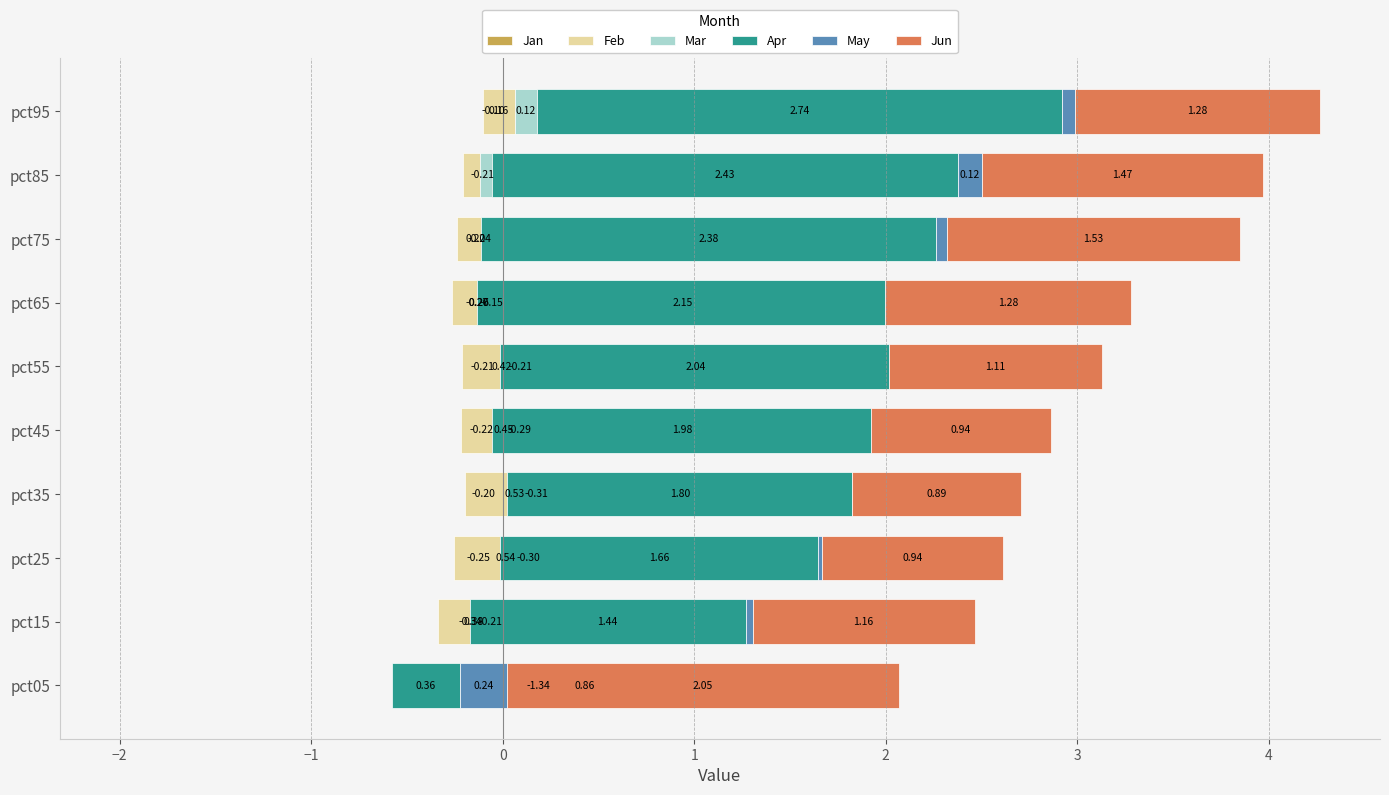

What position from the right is 4?

3